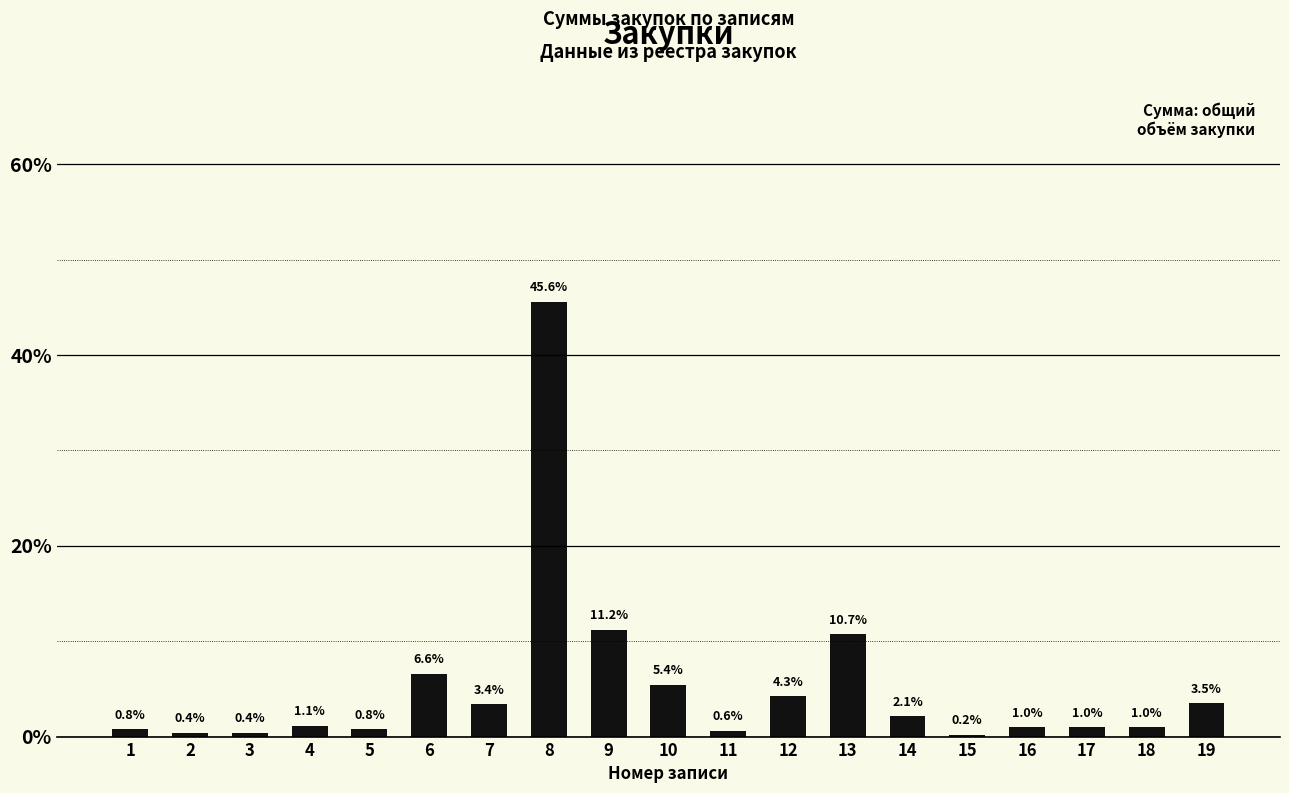

The chart shows a value of 2.1 at 14. True or false?

True